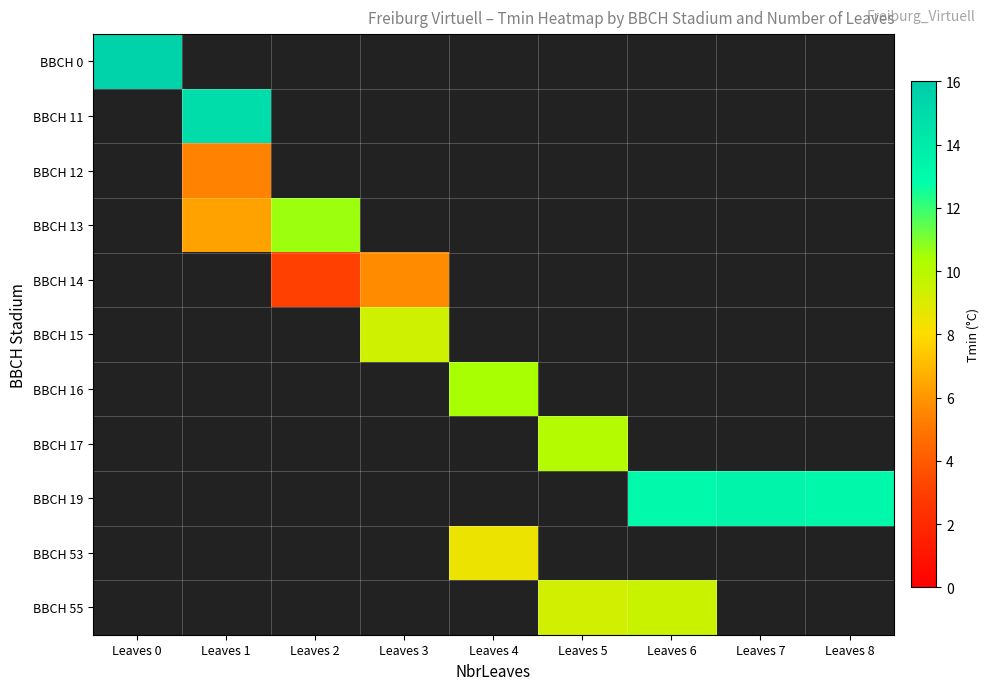

How many positive values does the BBCH 0 series have?

1